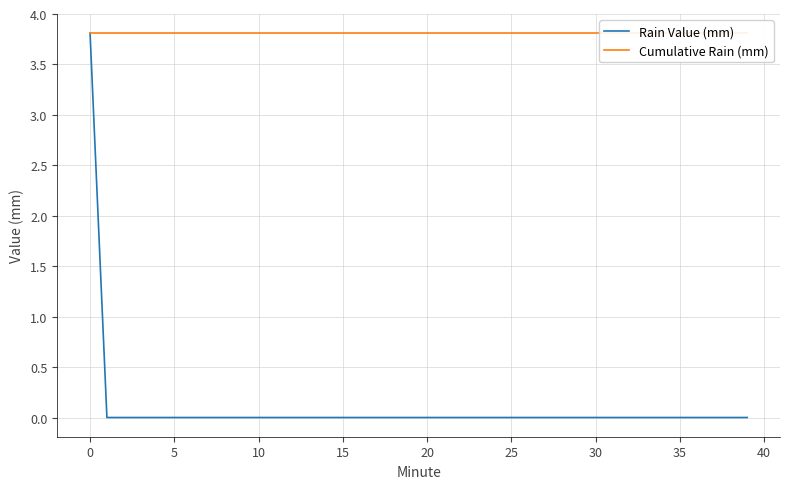

What is the spread (max minus min) of values at 32?

3.8